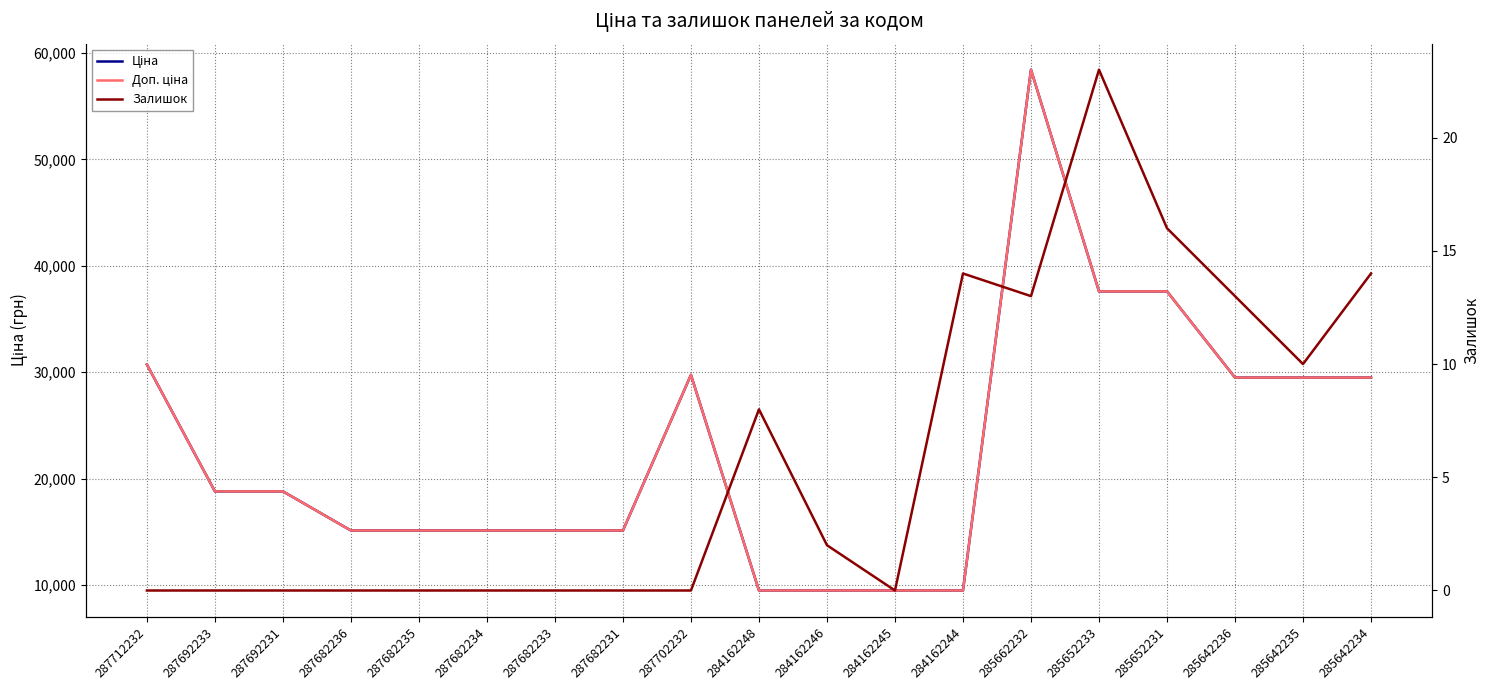

What position from the left is 284162248?

10